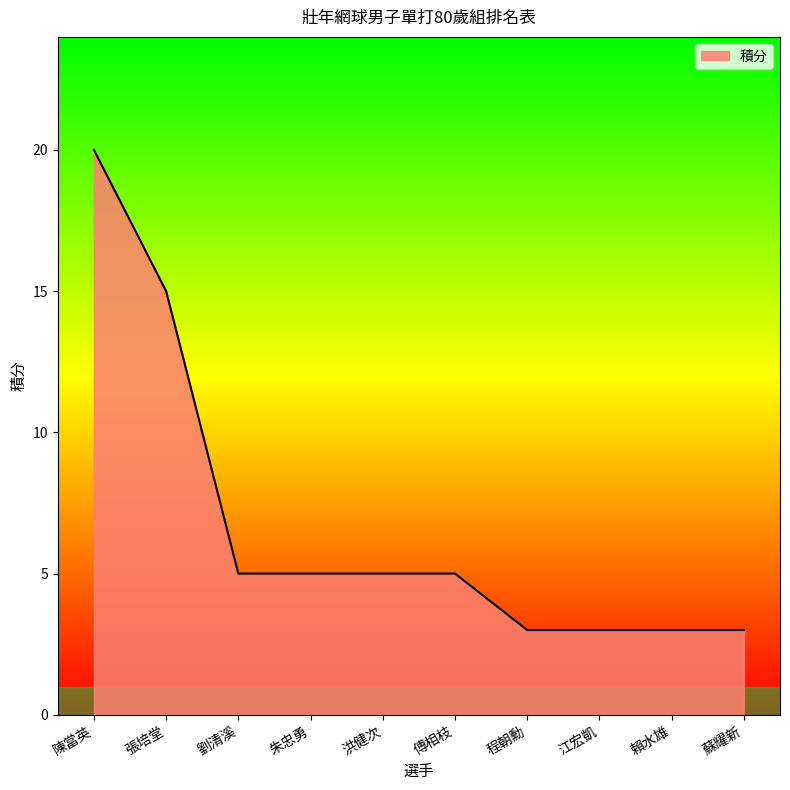

Count the values in the range 3 to 5.

8